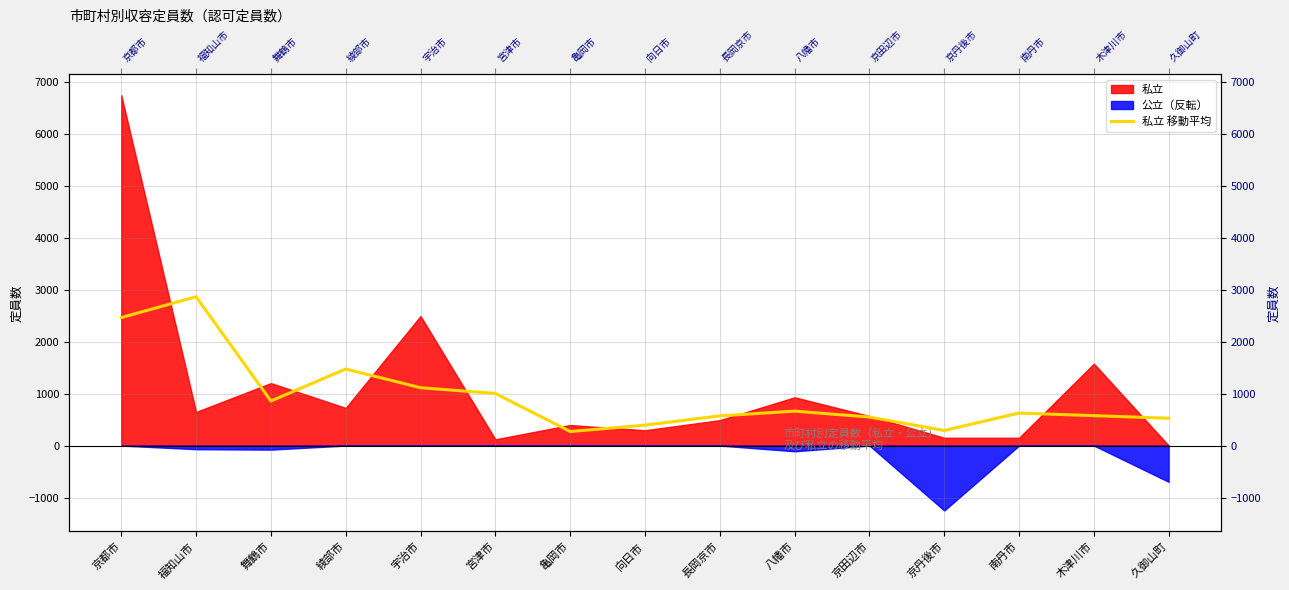

What is the value of the 9th point from the left?

571.0